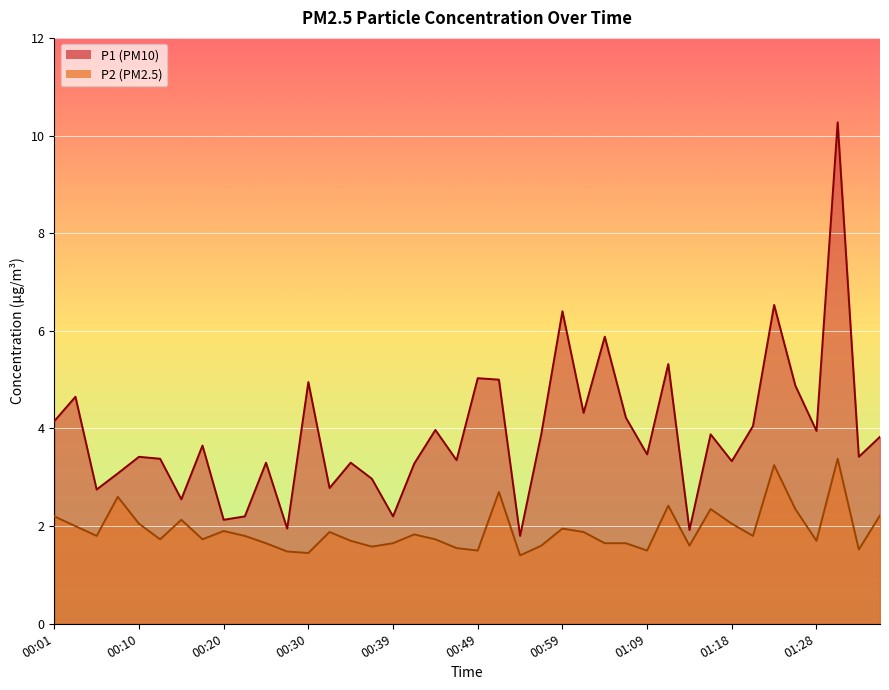

What is the value of the P1 line point at the 37th from the left?

4.0